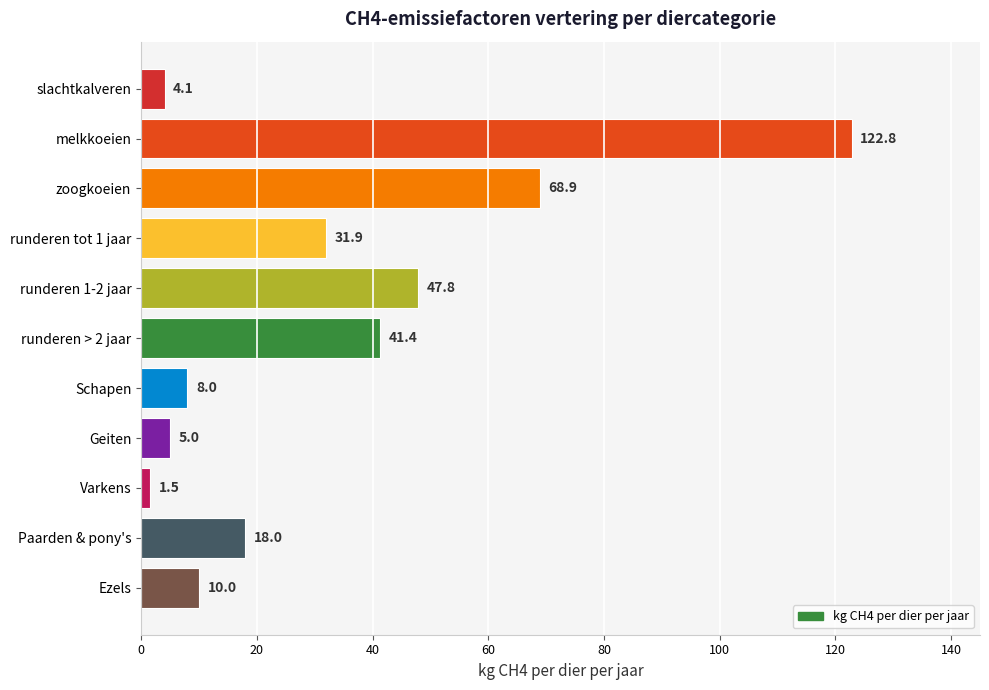

What is the ratio of the value at Varkens to the value at Geiten?

0.3